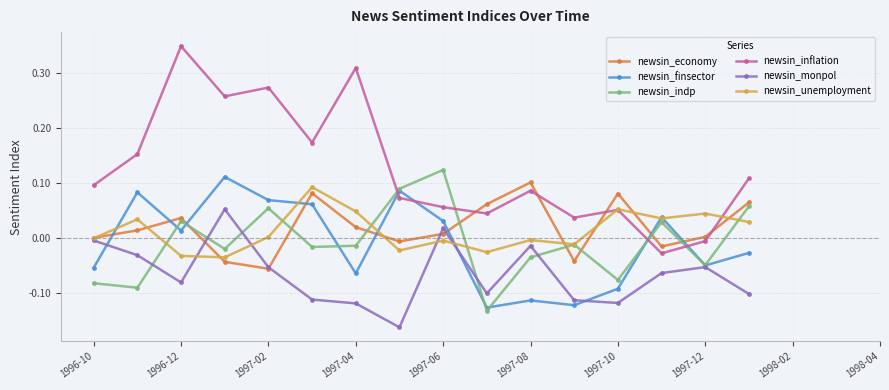

In newsin_inflation, how many points are higher than both neighbors (excluding endpoints)?

5